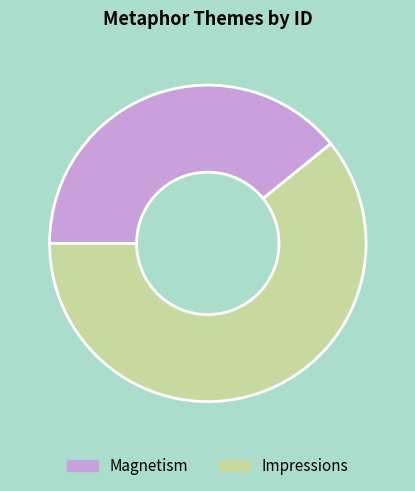

Rank the categories by value from lowest to highest.

Magnetism, Impressions